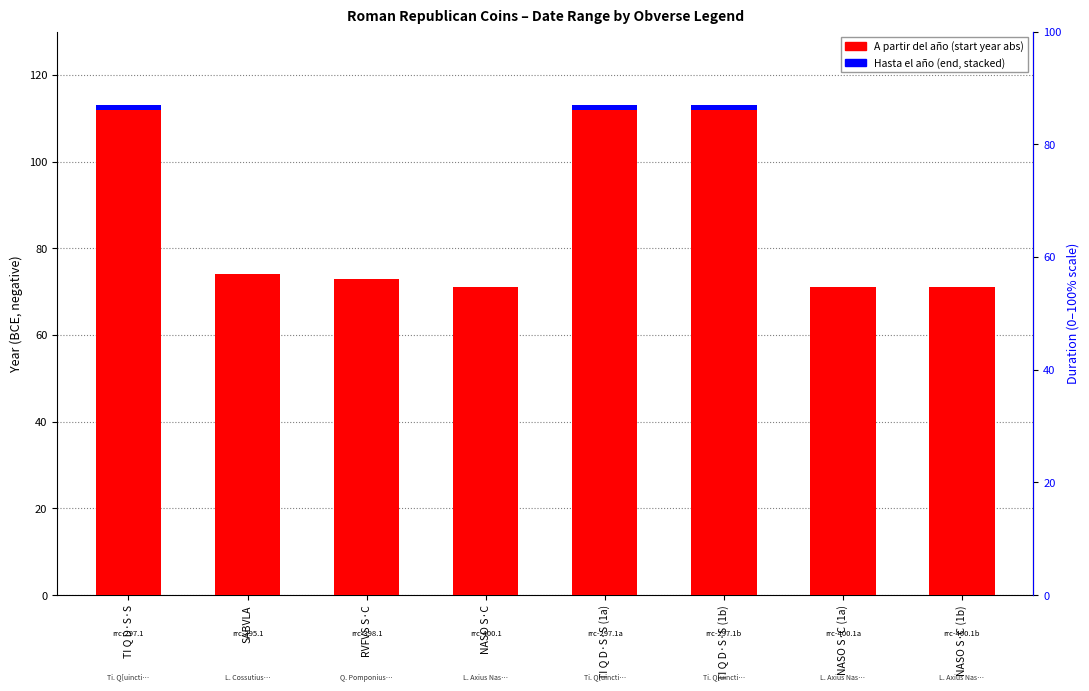

Reading left to right, what are all the values shown in this chart?

A partir del año: 112	74	73	71	112	112	71	71
Hasta el año (duration above): 1	0	0	0	1	1	0	0